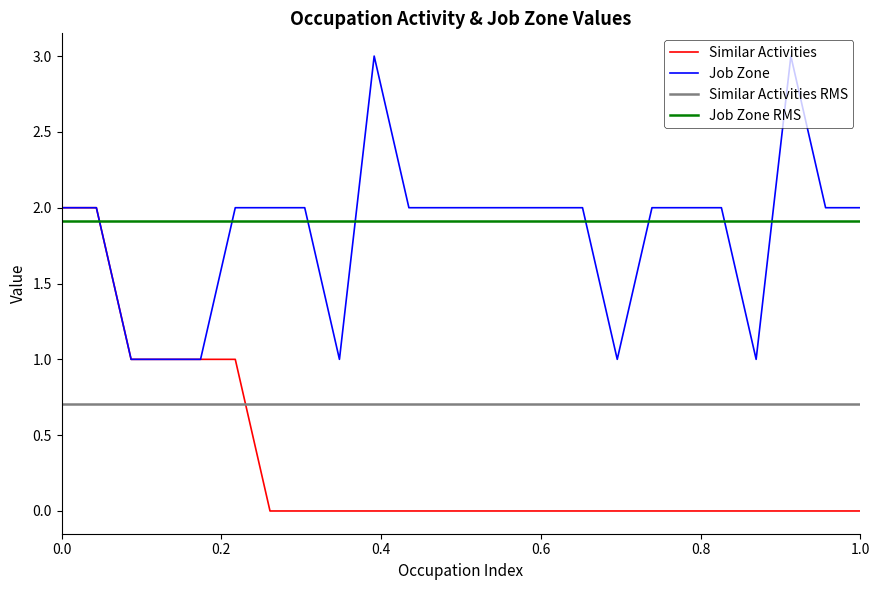

True or false: Job Zone and Similar Activities cross at least once.

False